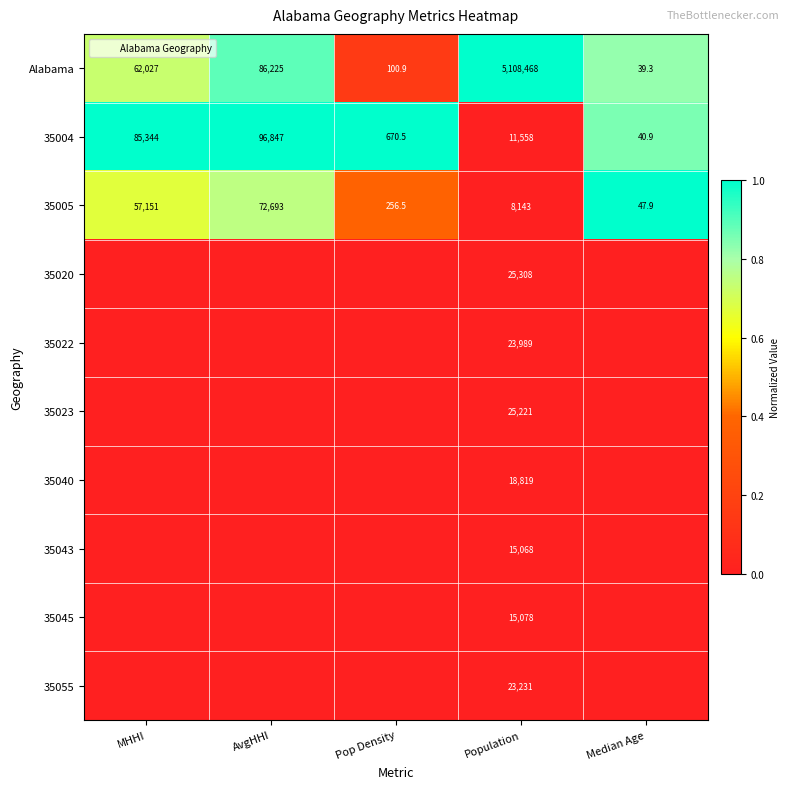

Count the number of data series in this chart.

10